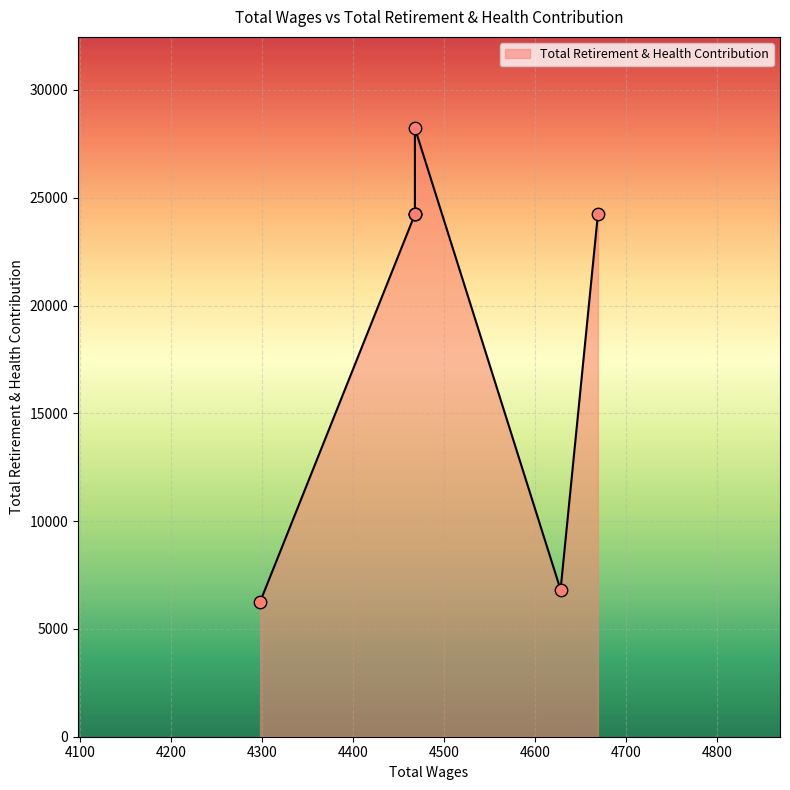

What is the ratio of the value at 4669.0 to the value at 4628.0?

3.6